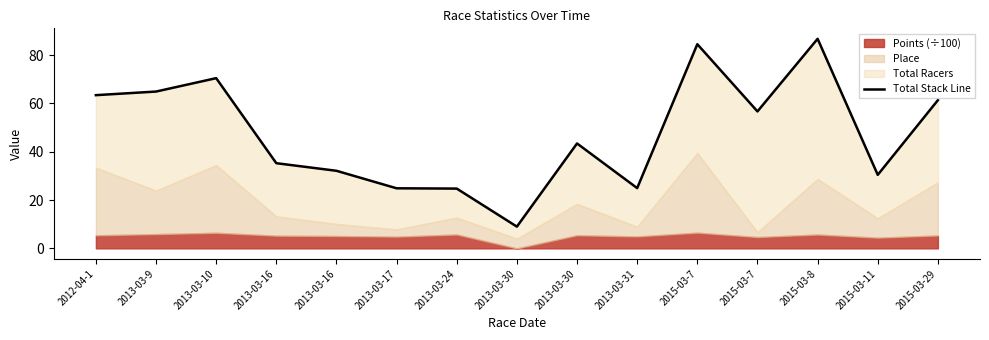

Is it true that the value at 2015-03-7 is 90.9?

False